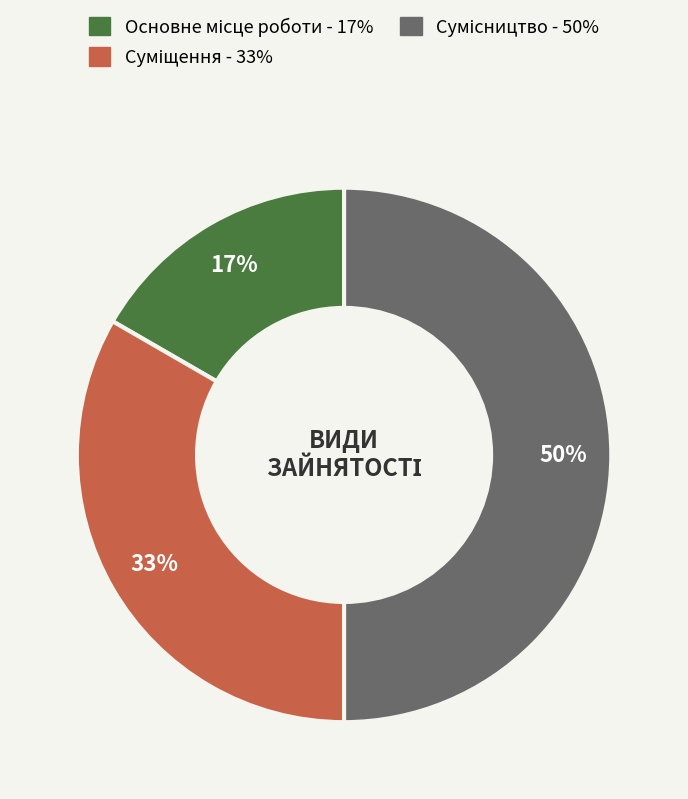

To the nearest percent, what is the difference between the largest and smallest slice percentages?

33%